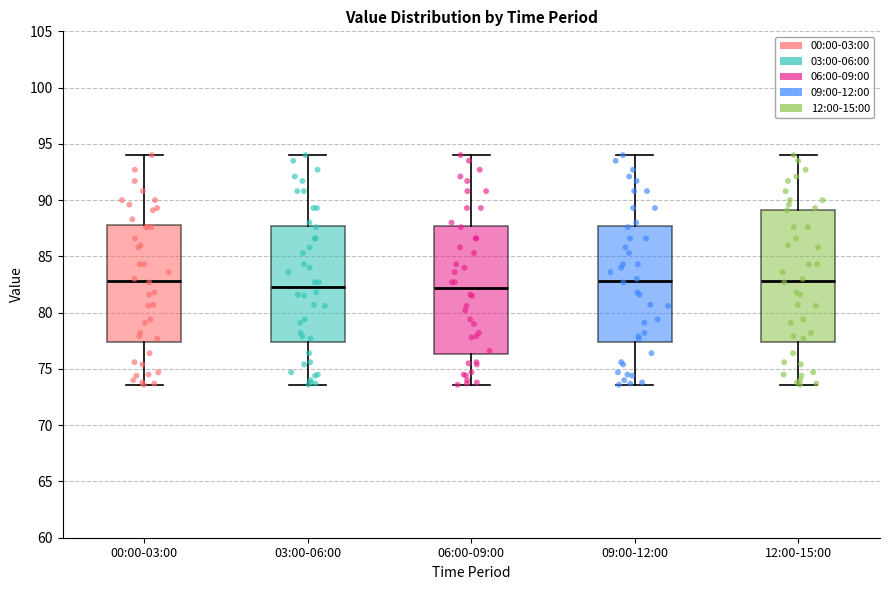

Reading left to right, read every box against the y-axis: the position of its median line, the range the box covers, and the ends of its whiskers. The values are not printed on the chart, so give them approximately, as read against the axis.

00:00-03:00: median 83.0, box 77.5 to 88.0, whiskers 73.5 to 94.0
03:00-06:00: median 82.5, box 77.5 to 87.5, whiskers 73.5 to 94.0
06:00-09:00: median 82.0, box 76.5 to 87.5, whiskers 73.5 to 94.0
09:00-12:00: median 83.0, box 77.5 to 87.5, whiskers 73.5 to 94.0
12:00-15:00: median 83.0, box 77.5 to 89.0, whiskers 73.5 to 94.0